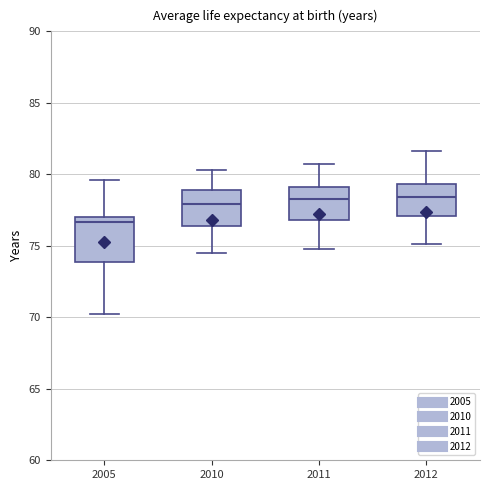

Where is the upper edge of the box at x = 2005 on the y-axis? The values are not printed on the chart, so give them approximately, as read against the axis.

77.0